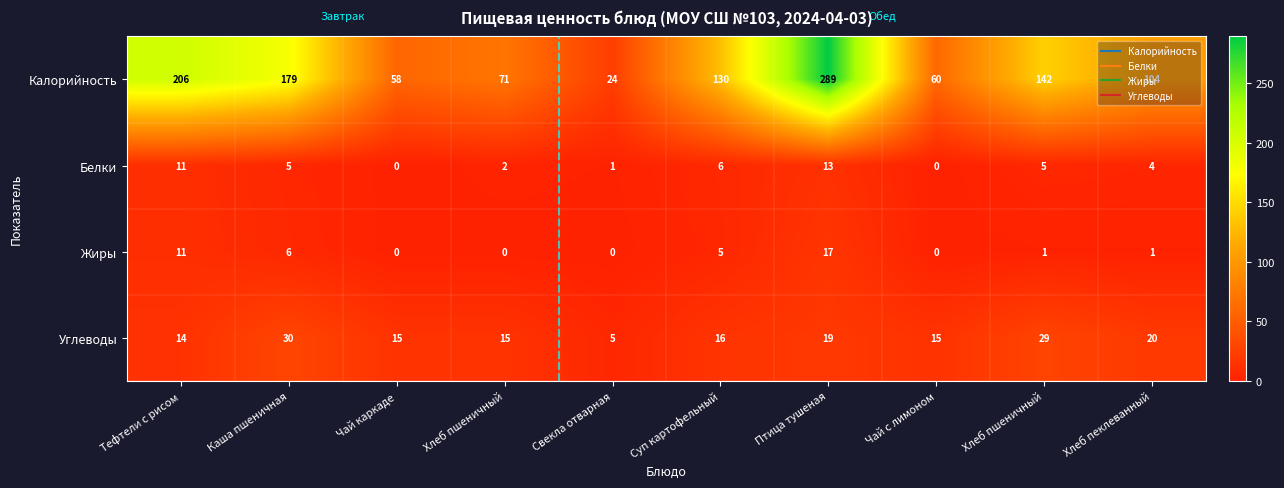

Count the number of categories in the chart.

10